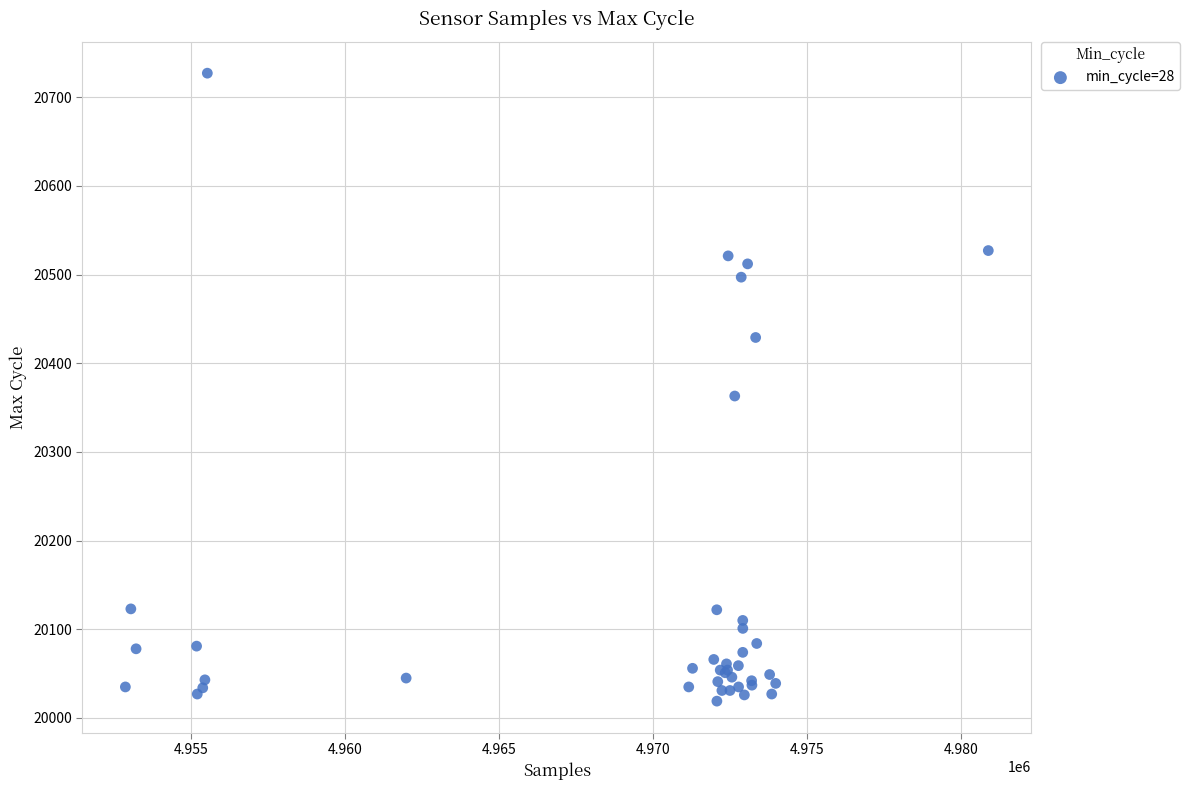

What Y value in the scatter plot is closest to 20373?

20363